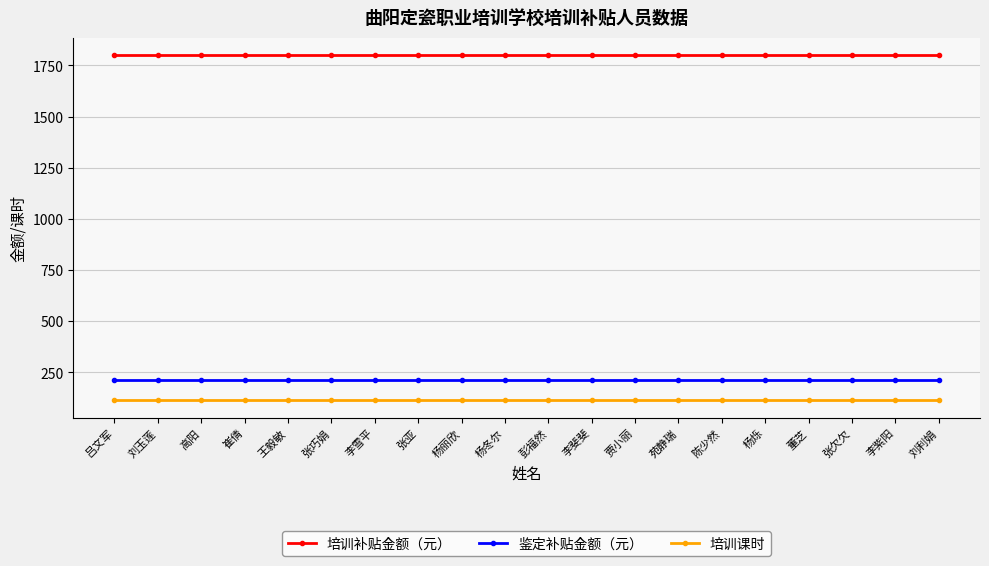

At 张欠欠, list the series in order from smallest to largest.

培训课时, 鉴定补贴金额（元）, 培训补贴金额（元）